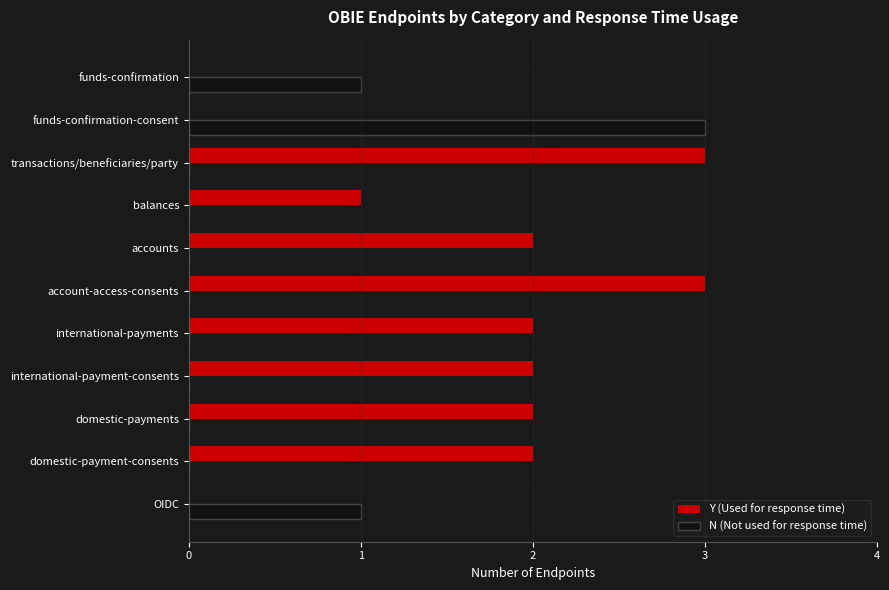

How many data points does each series have?

11